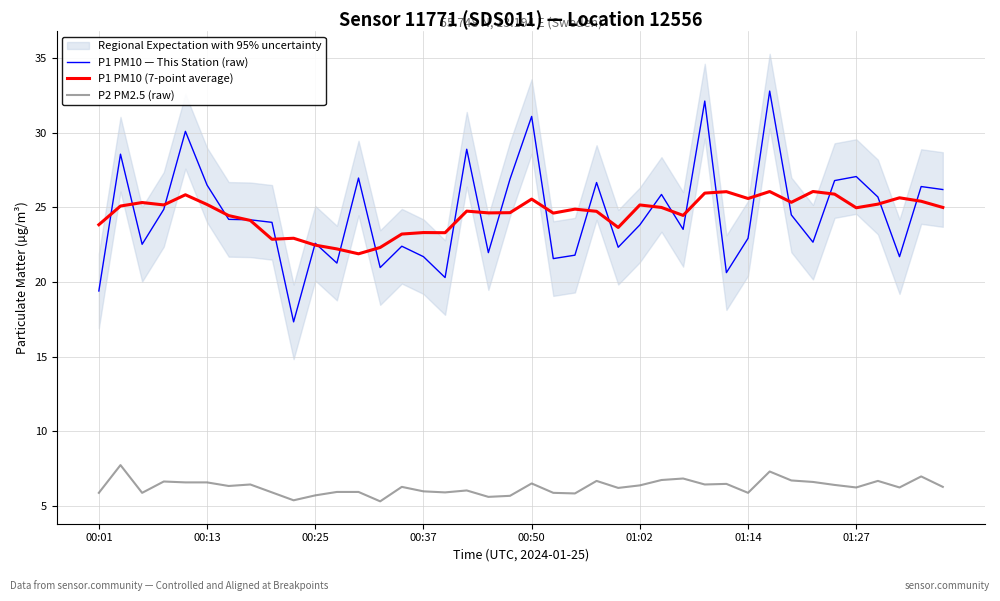

What is the maximum value for P1 PM10 (7-point average)?

26.1